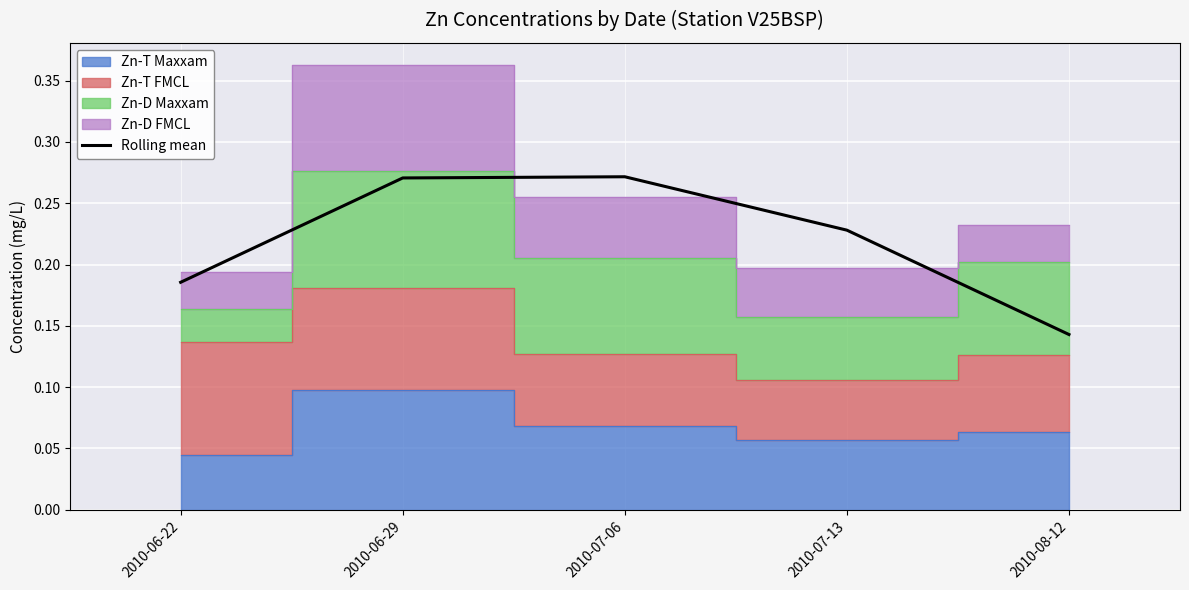

Does the chart display data point markers on the line(s)?

No